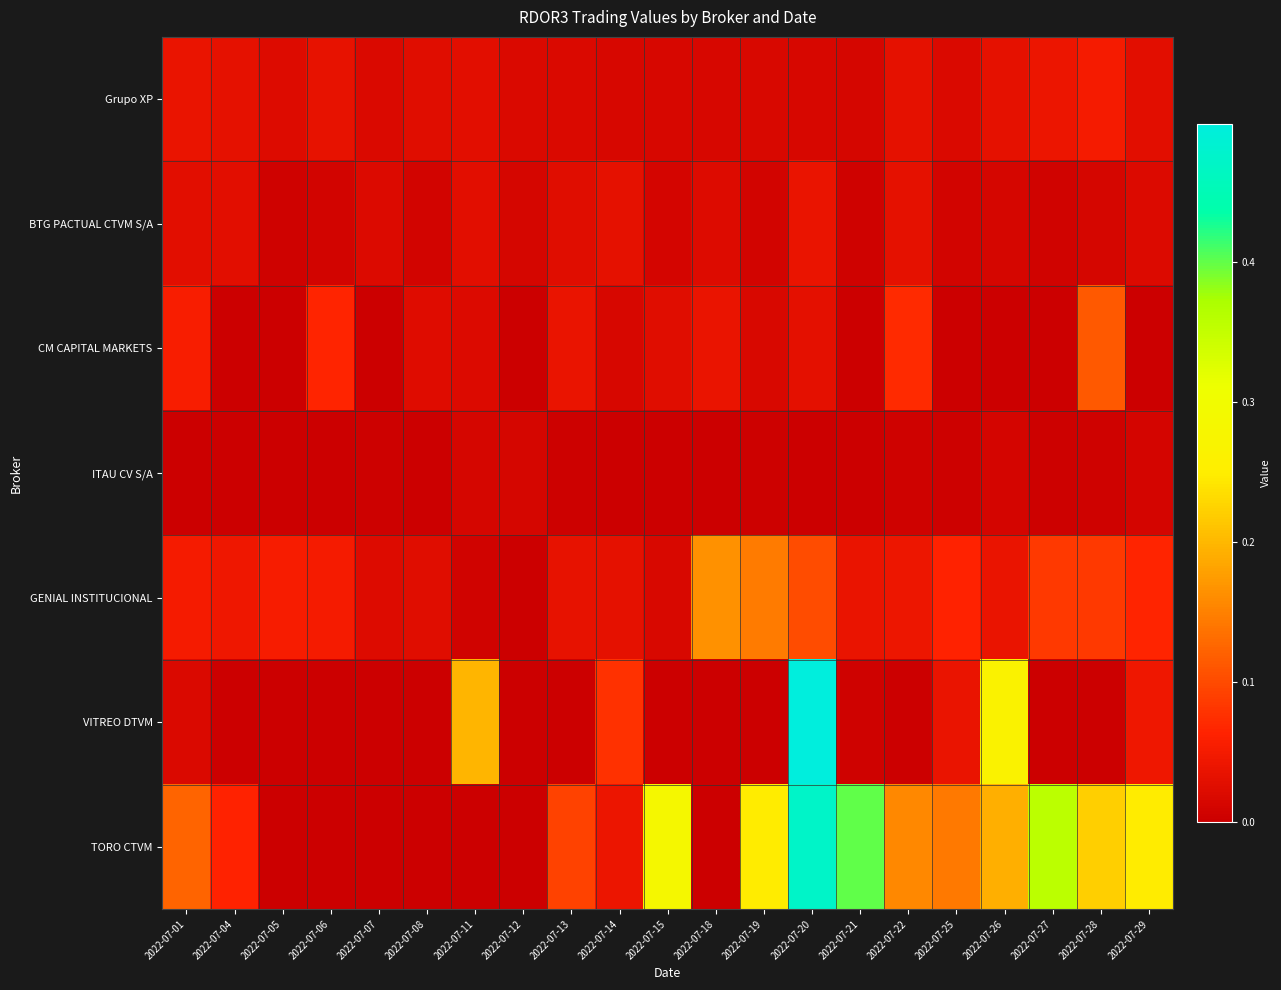

Reading left to right, extract all data points from this chart.

Grupo XP: 2022-07-01=0.0	2022-07-04=0.0	2022-07-05=0.0	2022-07-06=0.0	2022-07-07=0.0	2022-07-08=0.0	2022-07-11=0.0	2022-07-12=0.0	2022-07-13=0.0	2022-07-14=0.0	2022-07-15=0.0	2022-07-18=0.0	2022-07-19=0.0	2022-07-20=0.0	2022-07-21=0.0	2022-07-22=0.0	2022-07-25=0.0	2022-07-26=0.0	2022-07-27=0.0	2022-07-28=0.1	2022-07-29=0.0
BTG PACTUAL CTVM S/A: 2022-07-01=0.0	2022-07-04=0.0	2022-07-05=0.0	2022-07-06=0.0	2022-07-07=0.0	2022-07-08=0.0	2022-07-11=0.0	2022-07-12=0.0	2022-07-13=0.0	2022-07-14=0.0	2022-07-15=0.0	2022-07-18=0.0	2022-07-19=0.0	2022-07-20=0.0	2022-07-21=0.0	2022-07-22=0.0	2022-07-25=0.0	2022-07-26=0.0	2022-07-27=0.0	2022-07-28=0.0	2022-07-29=0.0
CM CAPITAL MARKETS: 2022-07-01=0.1	2022-07-04=0.0	2022-07-05=0.0	2022-07-06=0.1	2022-07-07=0.0	2022-07-08=0.0	2022-07-11=0.0	2022-07-12=0.0	2022-07-13=0.0	2022-07-14=0.0	2022-07-15=0.0	2022-07-18=0.0	2022-07-19=0.0	2022-07-20=0.0	2022-07-21=0.0	2022-07-22=0.1	2022-07-25=0.0	2022-07-26=0.0	2022-07-27=0.0	2022-07-28=0.1	2022-07-29=0.0
ITAU CV S/A: 2022-07-01=0.0	2022-07-04=0.0	2022-07-05=0.0	2022-07-06=0.0	2022-07-07=0.0	2022-07-08=0.0	2022-07-11=0.0	2022-07-12=0.0	2022-07-13=0.0	2022-07-14=0.0	2022-07-15=0.0	2022-07-18=0.0	2022-07-19=0.0	2022-07-20=0.0	2022-07-21=0.0	2022-07-22=0.0	2022-07-25=0.0	2022-07-26=0.0	2022-07-27=0.0	2022-07-28=0.0	2022-07-29=0.0
GENIAL INSTITUCIONAL: 2022-07-01=0.1	2022-07-04=0.0	2022-07-05=0.1	2022-07-06=0.1	2022-07-07=0.0	2022-07-08=0.0	2022-07-11=0.0	2022-07-12=0.0	2022-07-13=0.0	2022-07-14=0.0	2022-07-15=0.0	2022-07-18=0.2	2022-07-19=0.1	2022-07-20=0.1	2022-07-21=0.0	2022-07-22=0.0	2022-07-25=0.1	2022-07-26=0.0	2022-07-27=0.1	2022-07-28=0.1	2022-07-29=0.1
VITREO DTVM: 2022-07-01=0.0	2022-07-04=0.0	2022-07-05=0.0	2022-07-06=0.0	2022-07-07=0.0	2022-07-08=0.0	2022-07-11=0.2	2022-07-12=0.0	2022-07-13=0.0	2022-07-14=0.1	2022-07-15=0.0	2022-07-18=0.0	2022-07-19=0.0	2022-07-20=0.5	2022-07-21=0.0	2022-07-22=0.0	2022-07-25=0.0	2022-07-26=0.3	2022-07-27=0.0	2022-07-28=0.0	2022-07-29=0.0
TORO CTVM: 2022-07-01=0.1	2022-07-04=0.1	2022-07-05=0.0	2022-07-06=0.0	2022-07-07=0.0	2022-07-08=0.0	2022-07-11=0.0	2022-07-12=0.0	2022-07-13=0.1	2022-07-14=0.0	2022-07-15=0.3	2022-07-18=0.0	2022-07-19=0.2	2022-07-20=0.5	2022-07-21=0.4	2022-07-22=0.2	2022-07-25=0.1	2022-07-26=0.2	2022-07-27=0.4	2022-07-28=0.2	2022-07-29=0.2